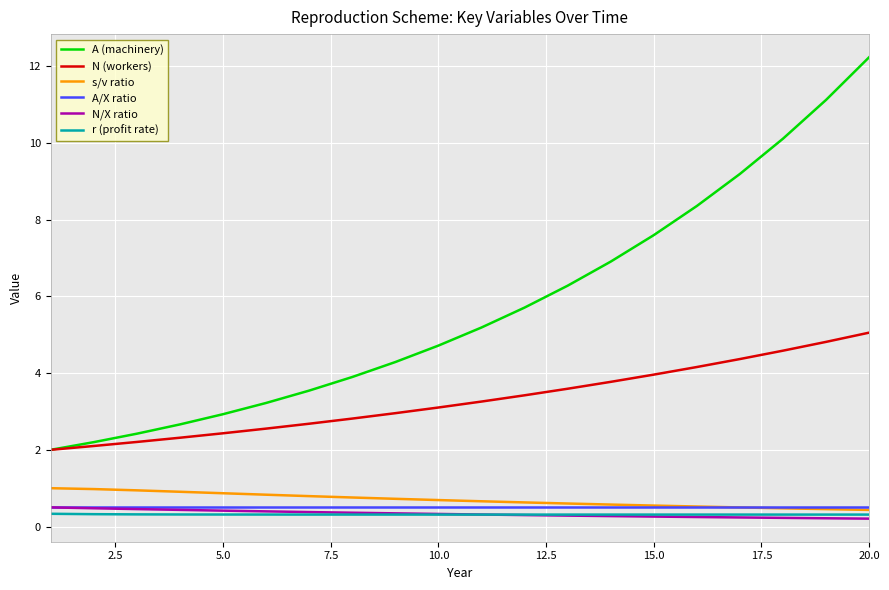

How many lines are shown in the chart?

6